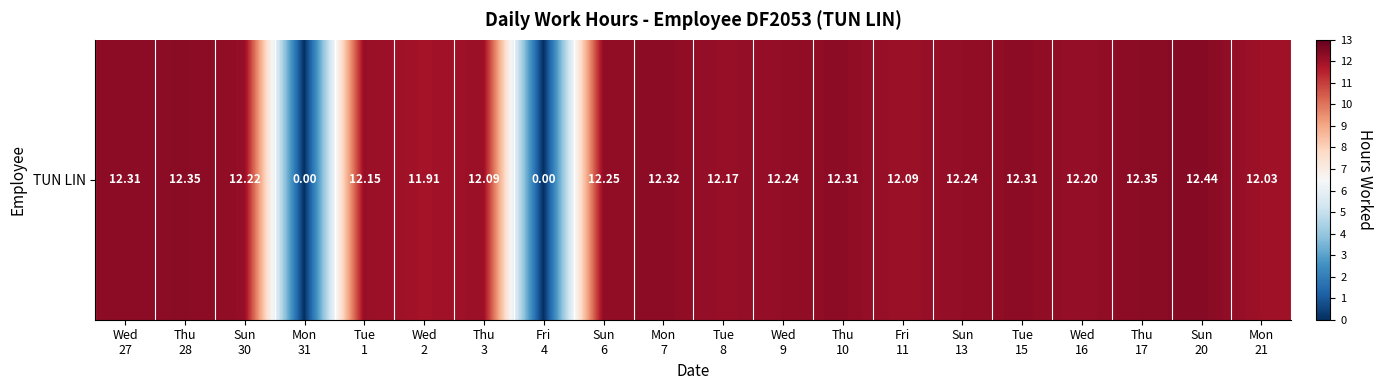

Reading left to right, list all the values displayed in this chart.

Wed
27=12.3	Thu
28=12.3	Sun
30=12.2	Mon
31=0.0	Tue
1=12.2	Wed
2=11.9	Thu
3=12.1	Fri
4=0.0	Sun
6=12.2	Mon
7=12.3	Tue
8=12.2	Wed
9=12.2	Thu
10=12.3	Fri
11=12.1	Sun
13=12.2	Tue
15=12.3	Wed
16=12.2	Thu
17=12.3	Sun
20=12.4	Mon
21=12.0